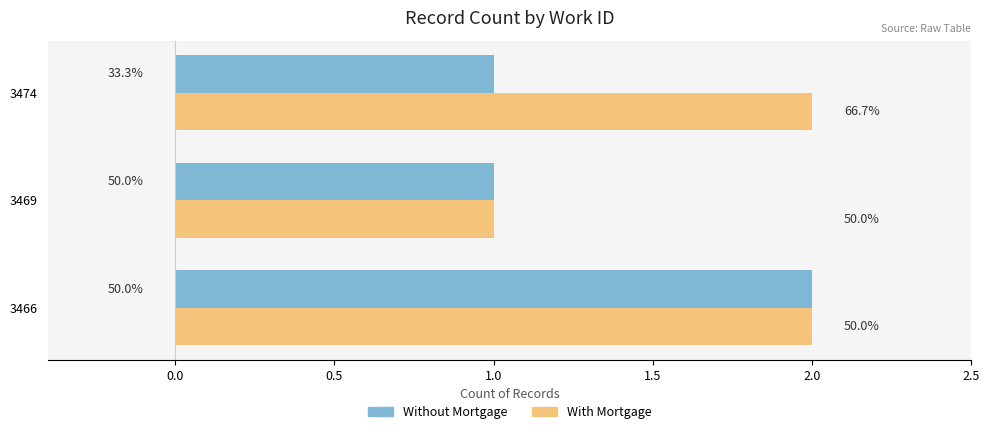

What are all the series names shown in the legend?

Without Mortgage, With Mortgage